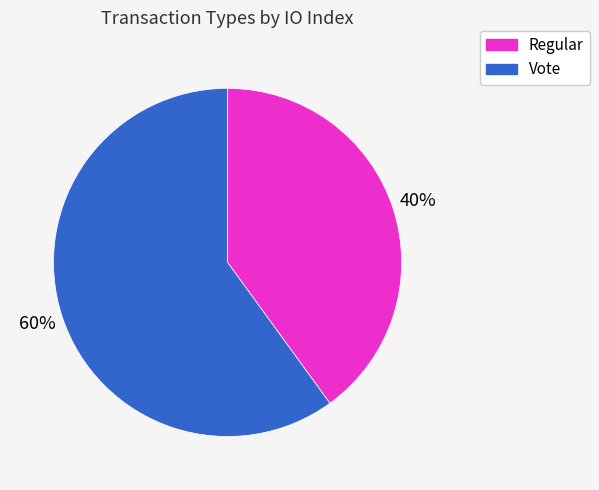

Which category has the biggest portion of the pie?

Vote